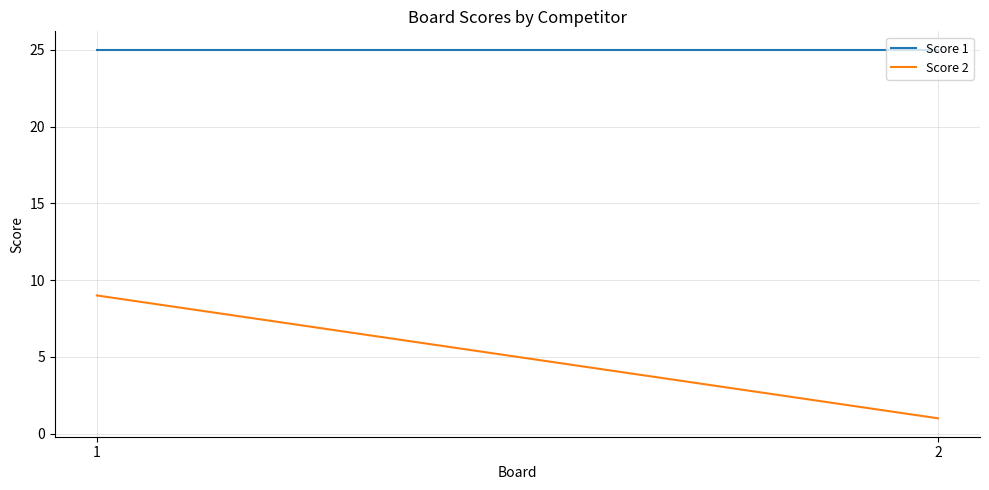

Reading left to right, transcribe all the data shown in this chart.

Score 1: 1=25	2=25
Score 2: 1=9	2=1